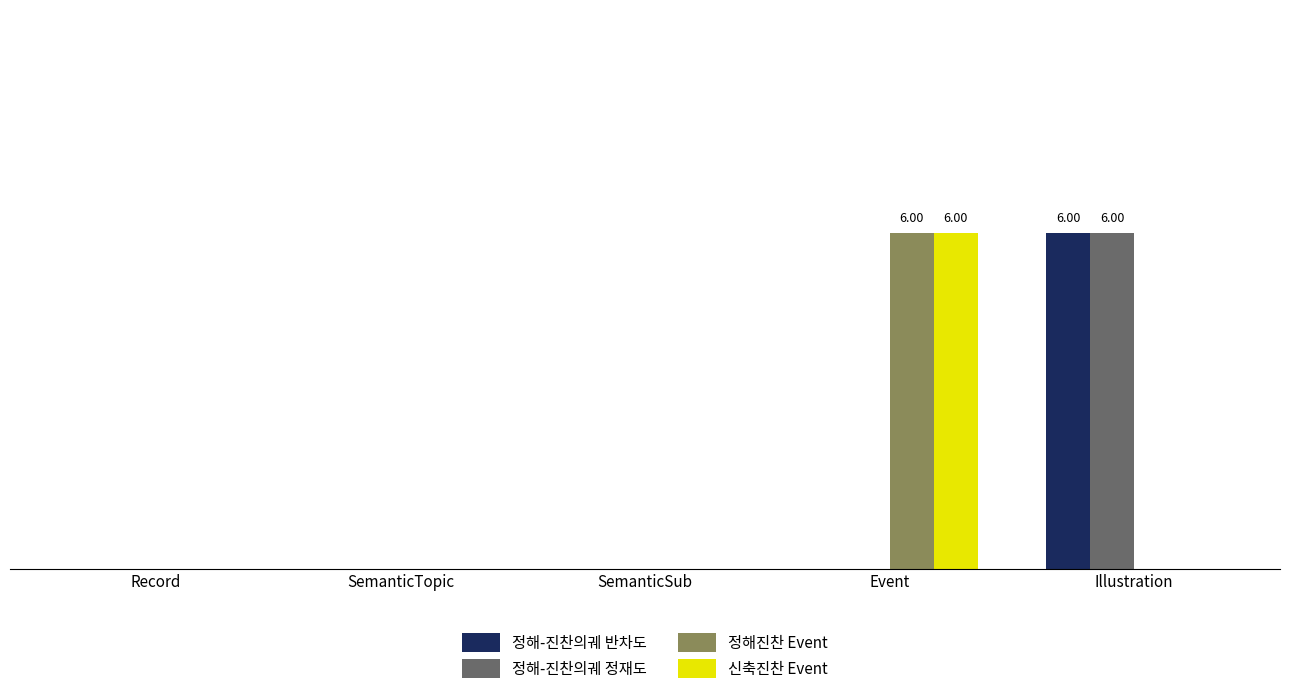

What is the difference between the maximum and minimum values in the 정해진찬 Event series?

6